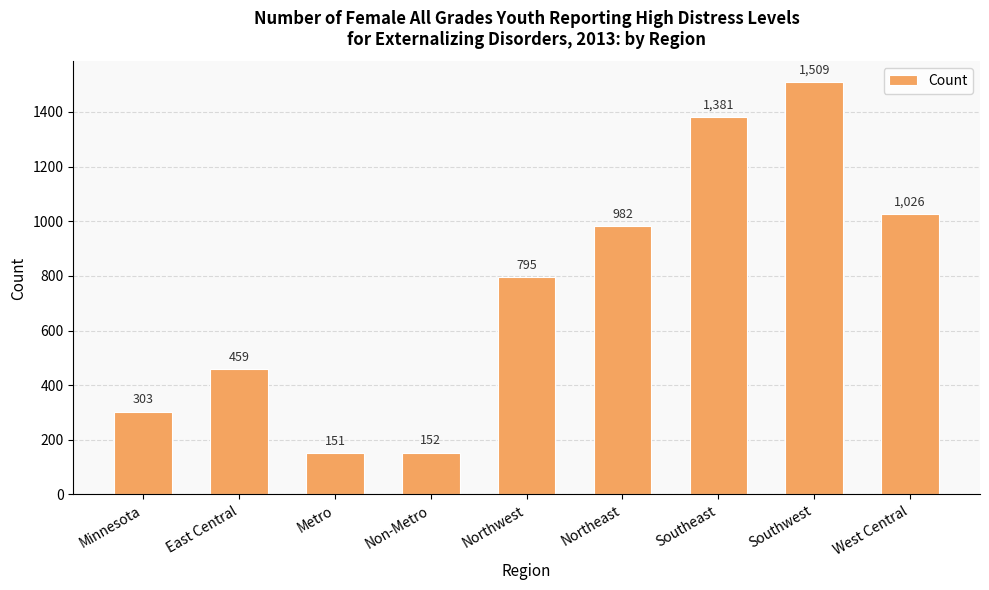

Approximately how many times larger is the value at Northeast compared to Northwest?

1.2